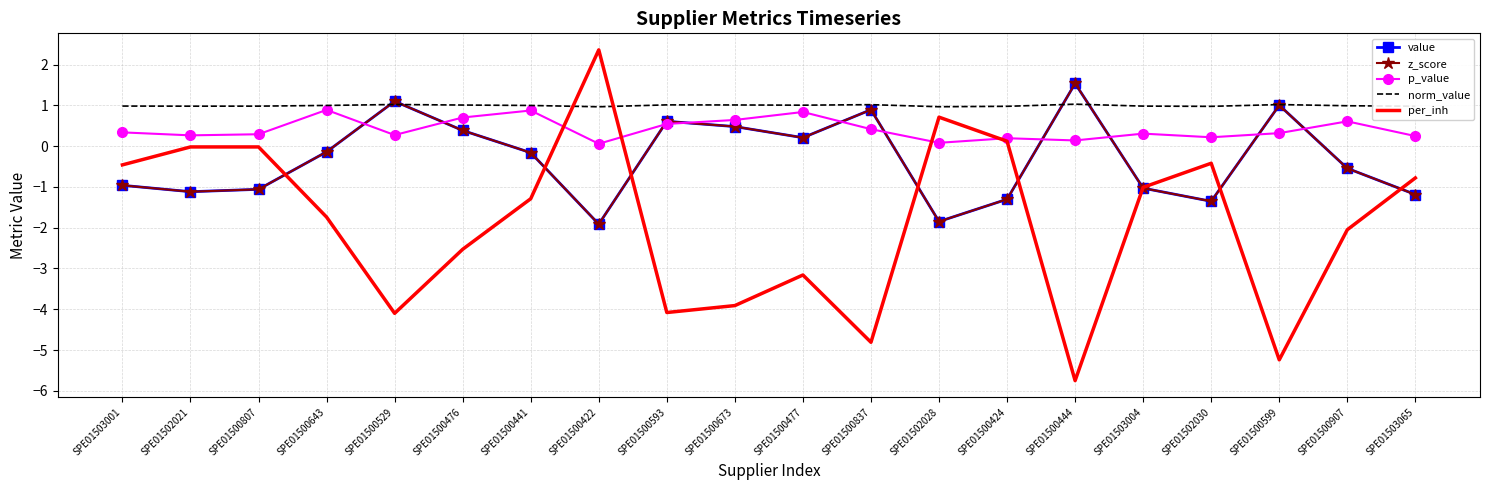

How many values in the value series are below 0?

12